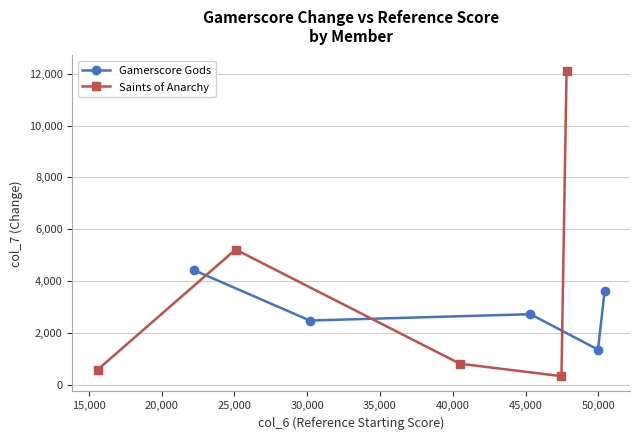

What is the lowest value of the Gamerscore Gods series?

1360